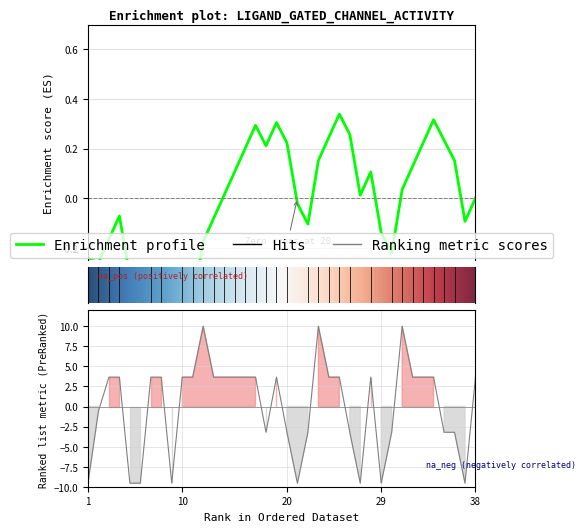

Where does the data first go above 3?

3